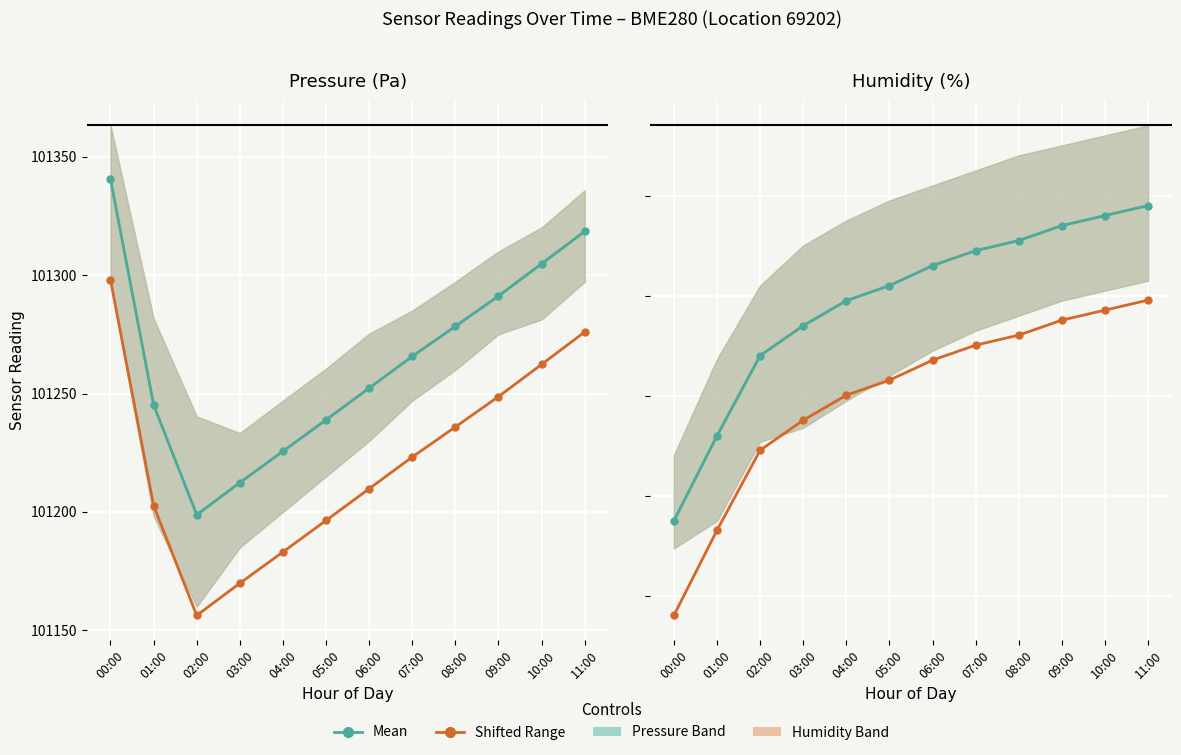

Is the value of Pressure / Humidity at 01:00 greater than the value of Range (±σ) at 05:00?

No